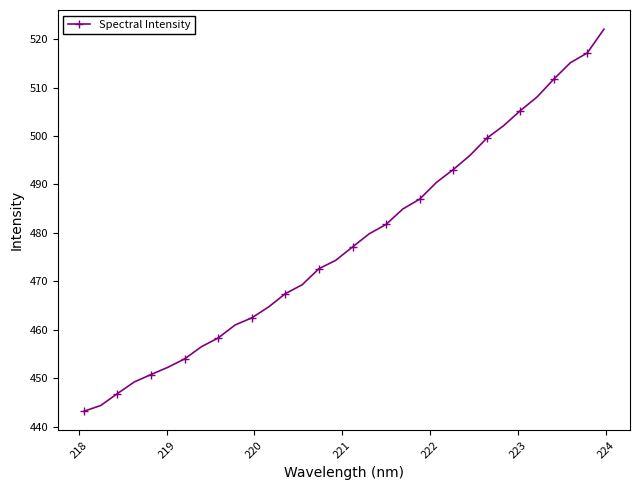

What is the average value?

478.1